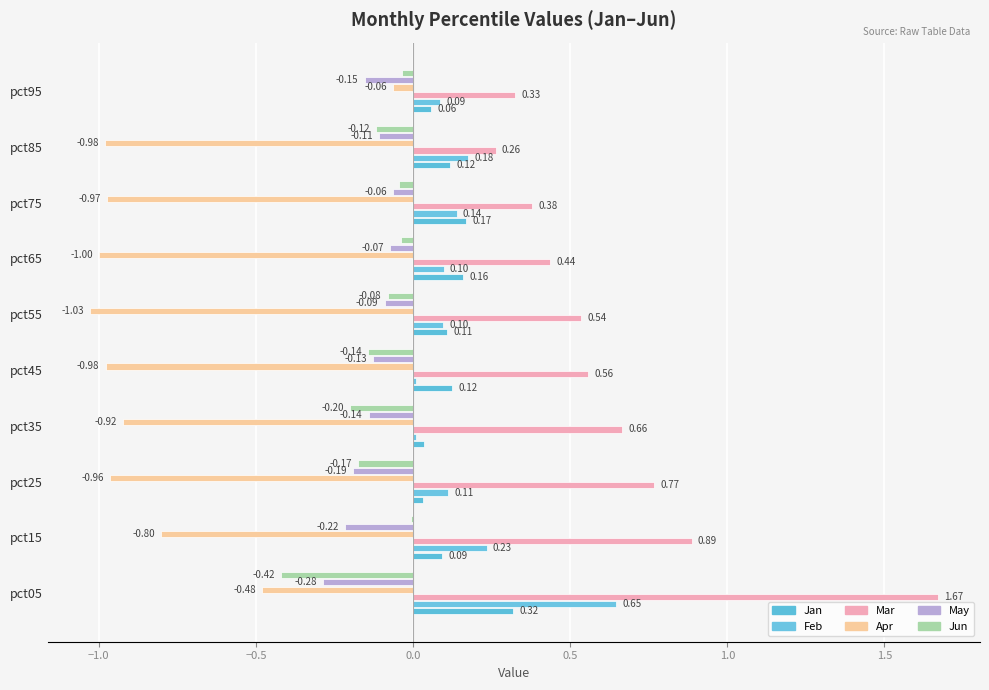

What are all the series names shown in the legend?

Jan, Feb, Mar, Apr, May, Jun